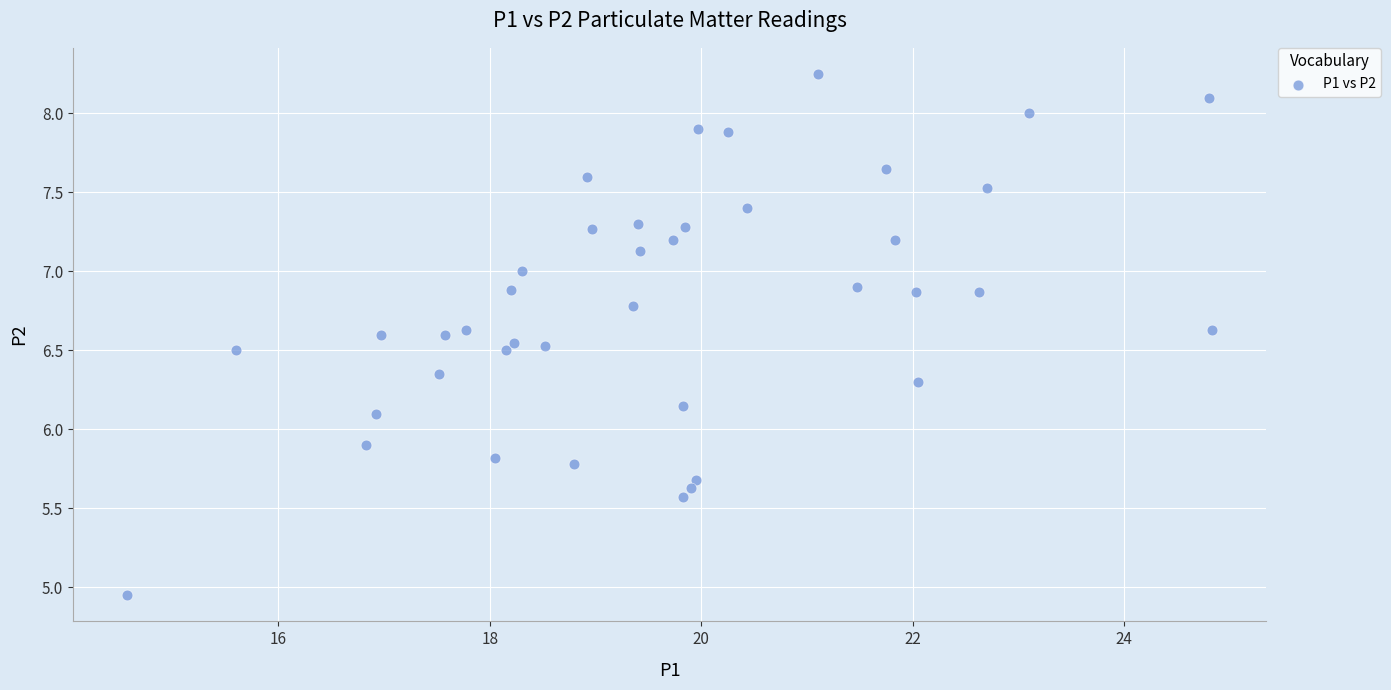

What is the range of X values (max minus min)?

10.3